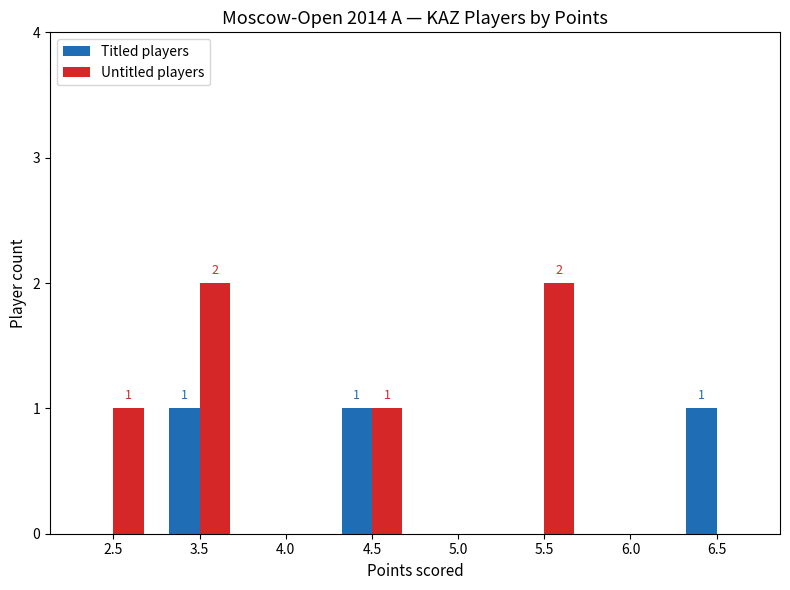

Is the value of Untitled players at 5.0 greater than the value of Titled players at 3.5?

No